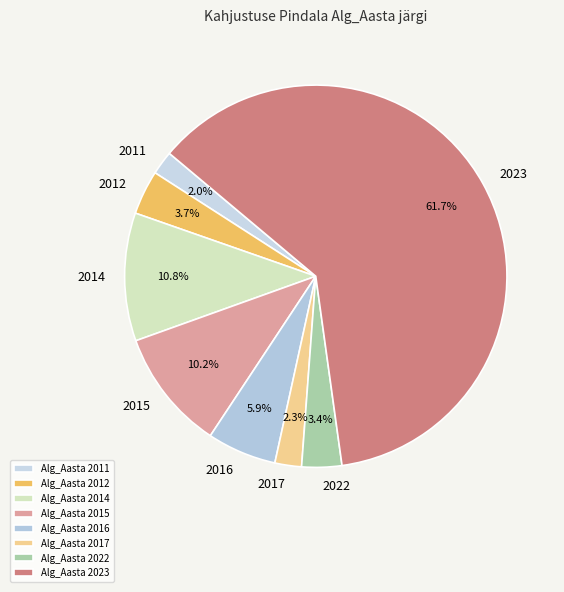

How many slices are in this pie chart?

8